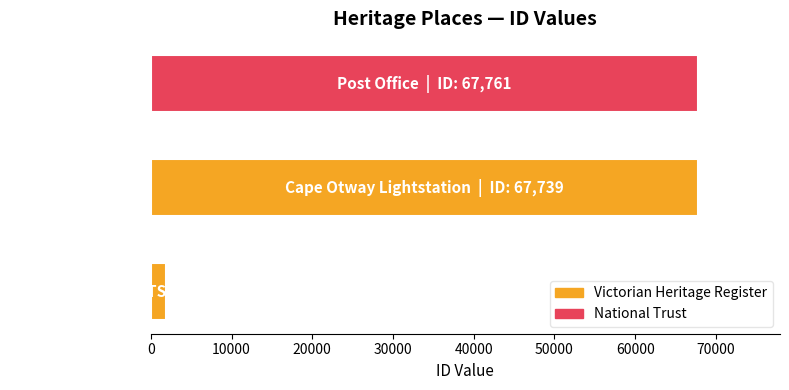

What is the maximum value shown in the chart?

67761